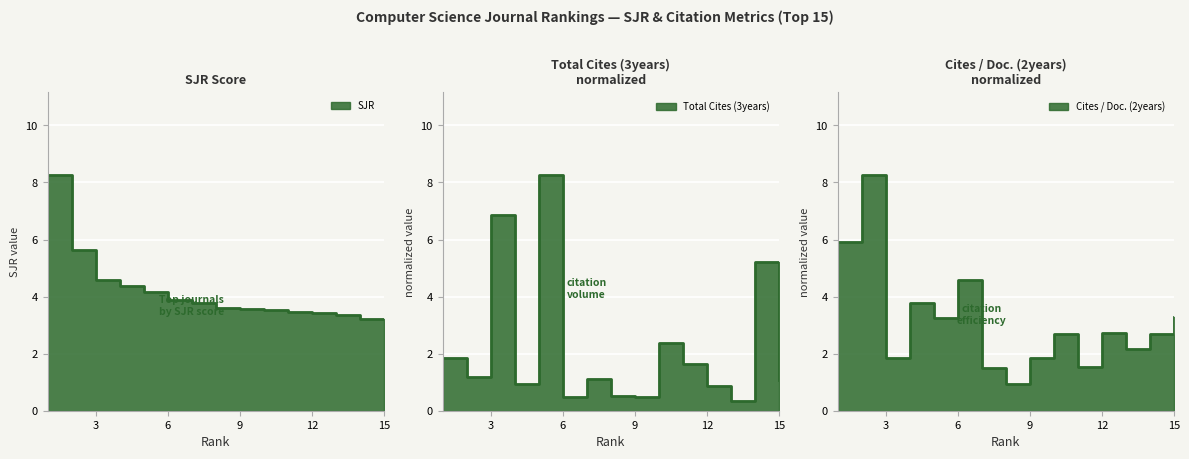

Does the chart display data point markers on the line(s)?

No